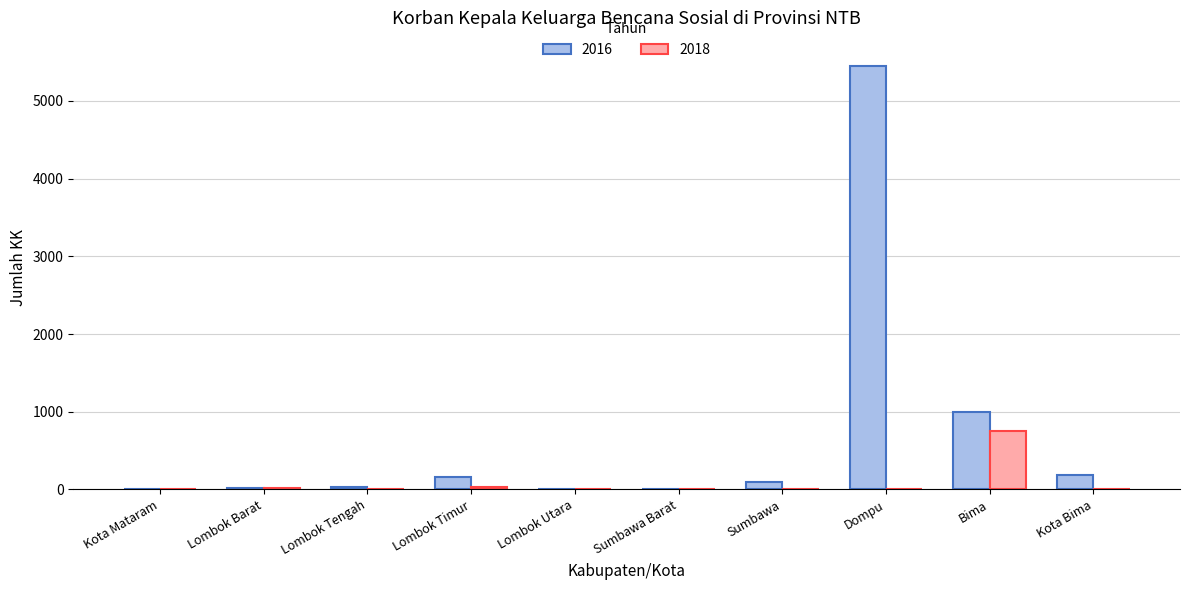

What is the sum of the 2016 values at Bima and Kota Bima?

1185